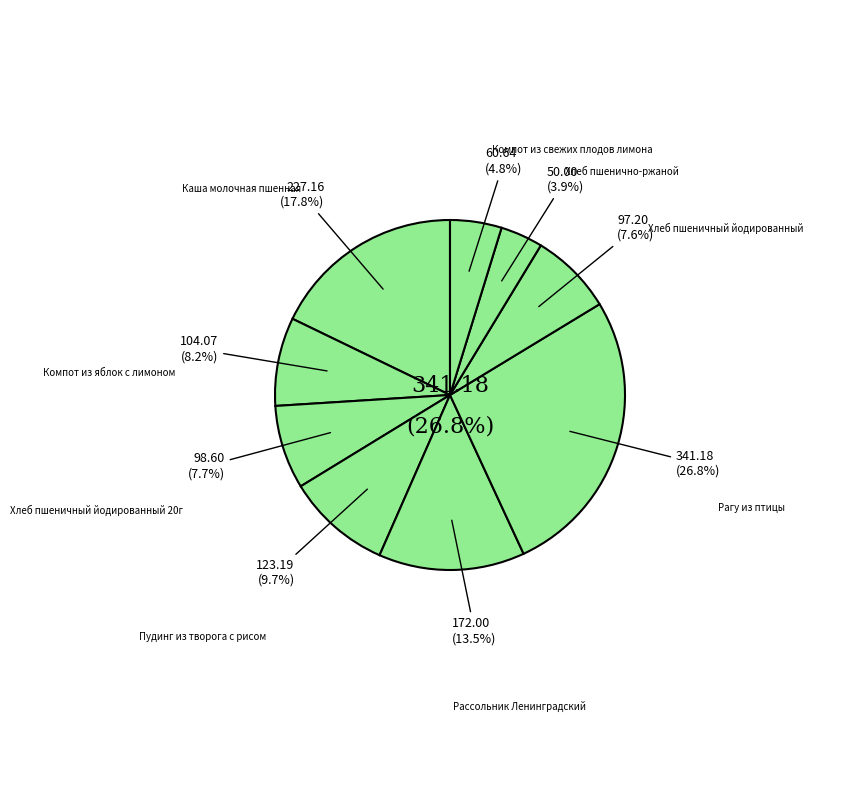

Is it true that Пудинг из творога с рисом is 10% of the pie?

True